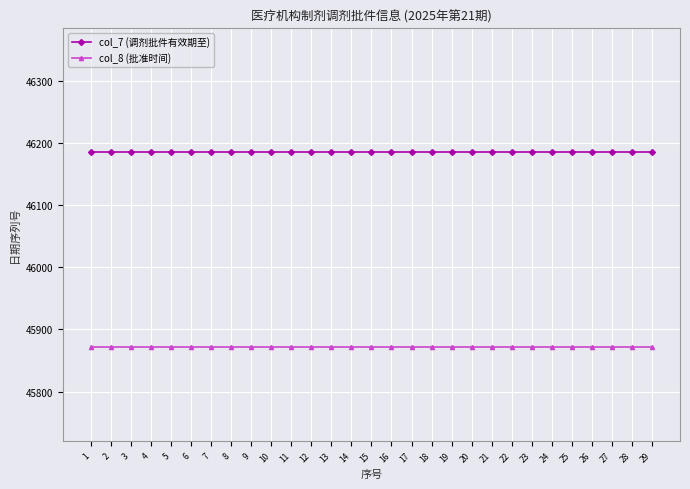

List the series in order of their peak value, lowest first.

col_8 (批准时间), col_7 (调剂批件有效期至)